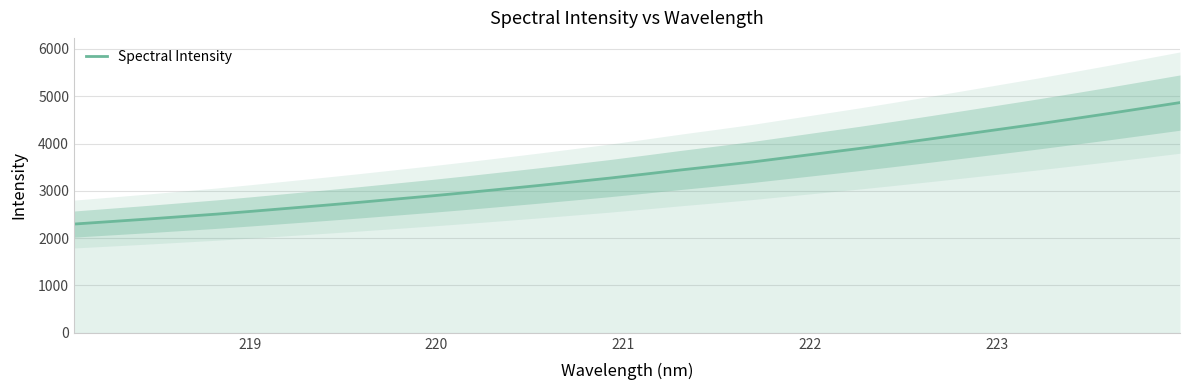

What is the average value?

3407.9